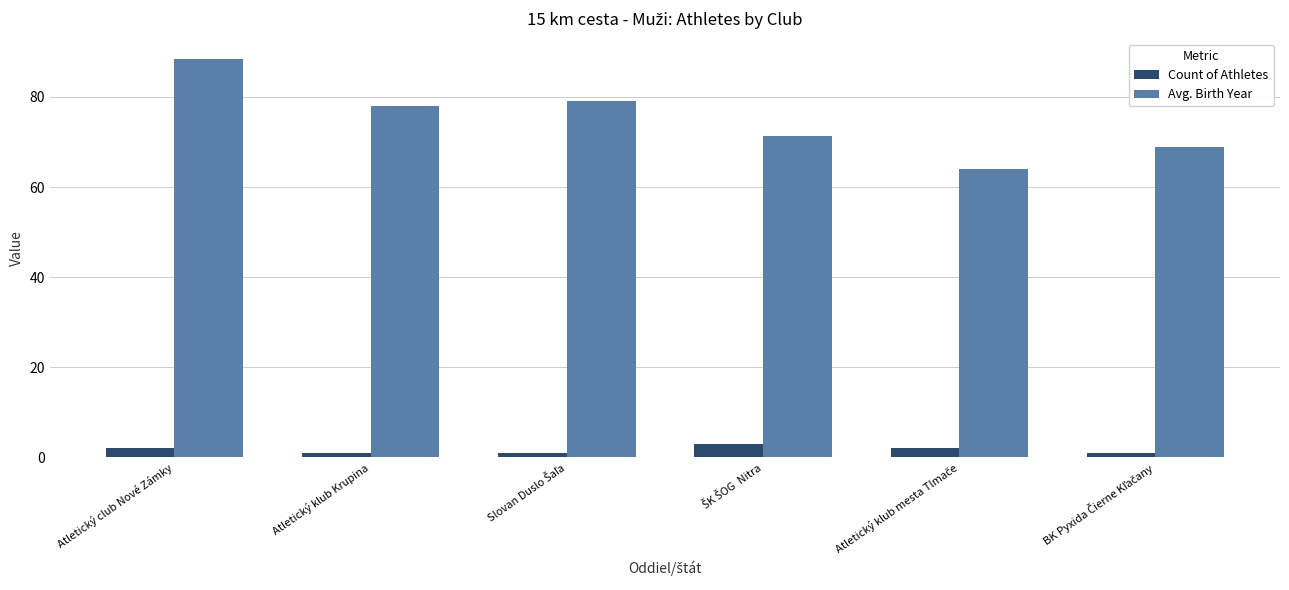

What are all the series names shown in the legend?

Count of Athletes, Avg. Birth Year